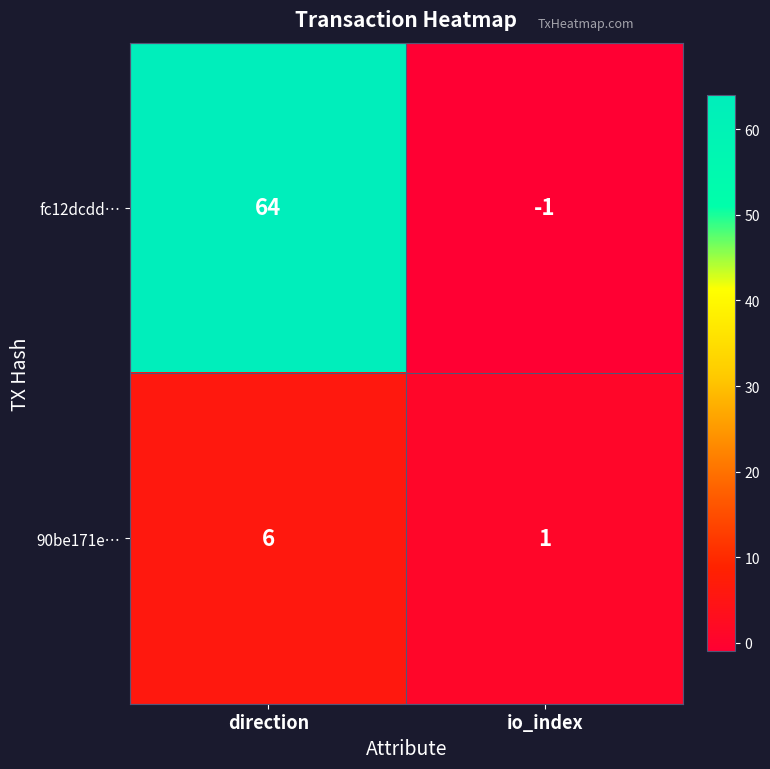

At which label is fc12dcdd… closest to 31?

io_index